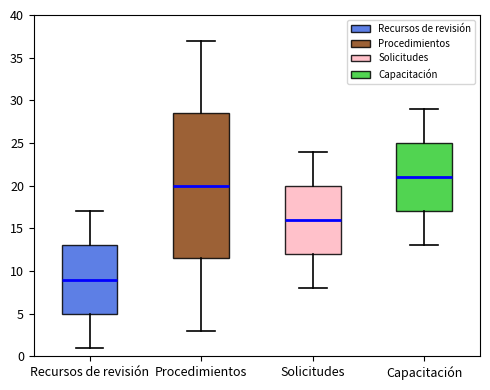

Comparing the boxes themselves (not the whiskers), which one is the tallest?

Procedimientos